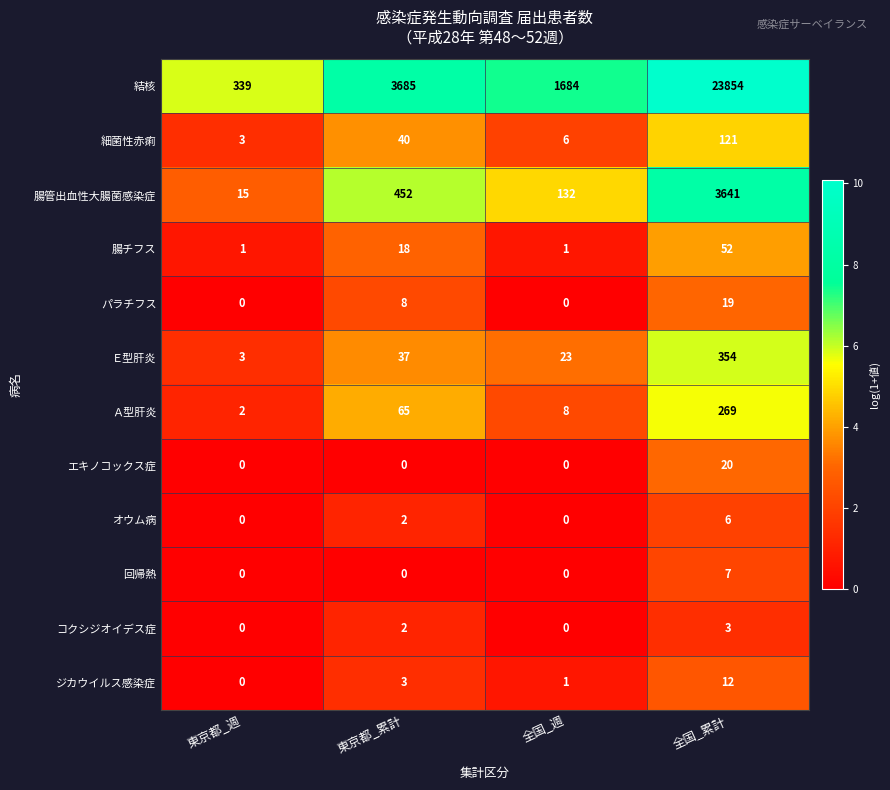

Between 東京都_週 and 全国_累計, which series saw the biggest shift?

結核